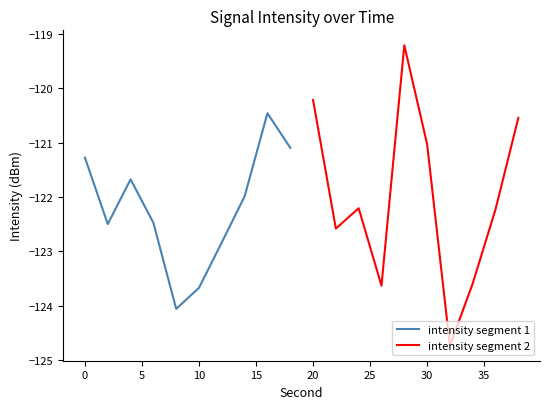

Is it true that intensity segment 1 equals -179.9 at 10?

False